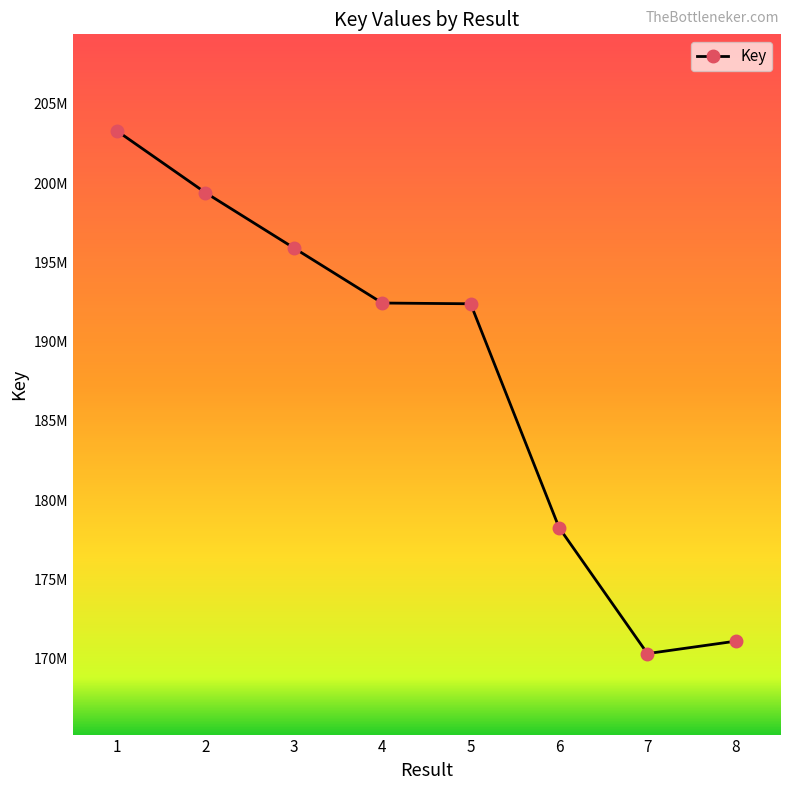

Is it true that the value at 7 is 170320011?

True